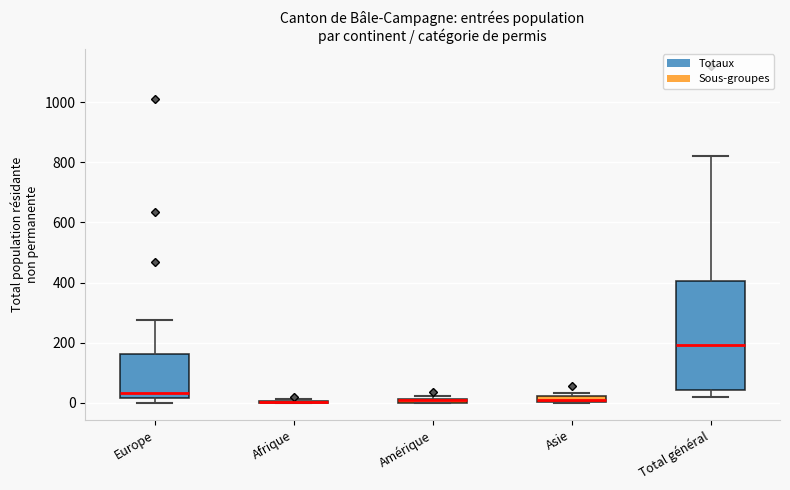

Comparing the boxes themselves (not the whiskers), which one is the tallest?

Total général